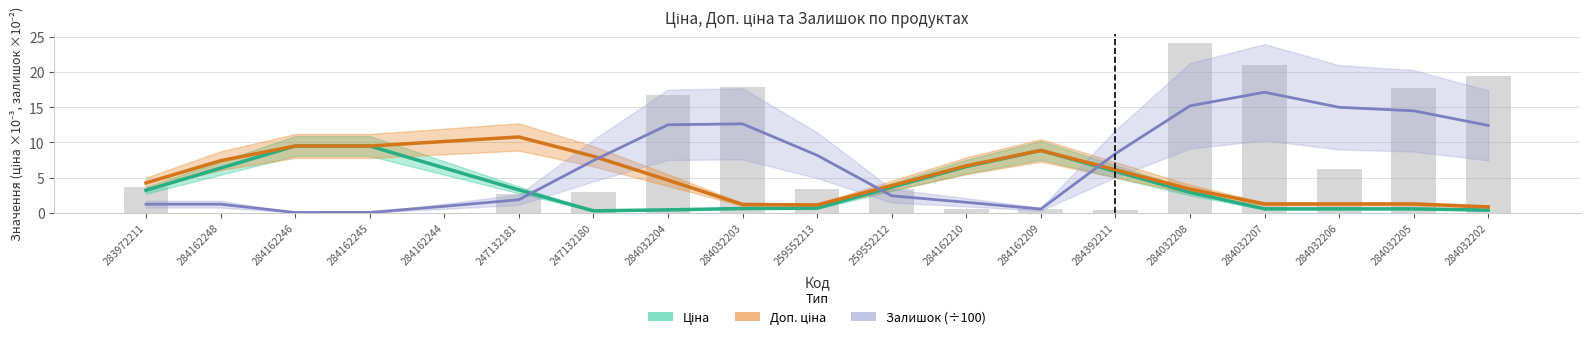

What is the maximum value for Доп. ціна?

10.8